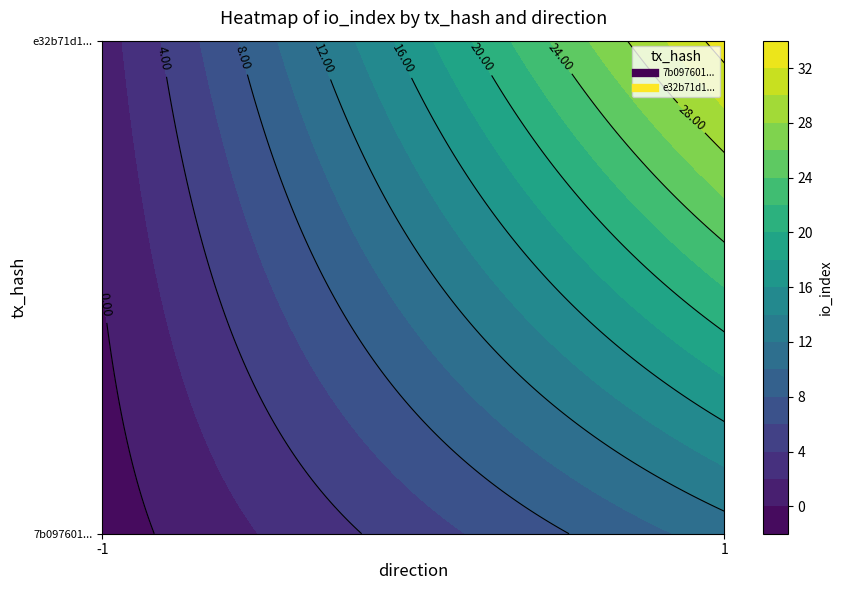

How many values in the e32b71d150afa3ddf2cb8c098c7edd4aae31229 series are below 33?

1